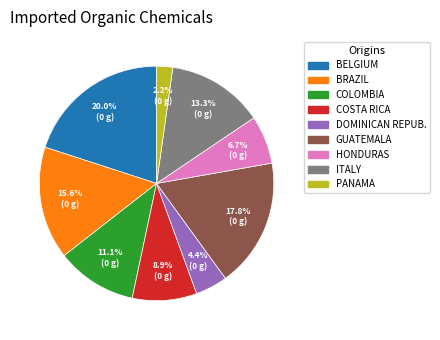

Is the sum of COSTA RICA and PANAMA greater than half?

No